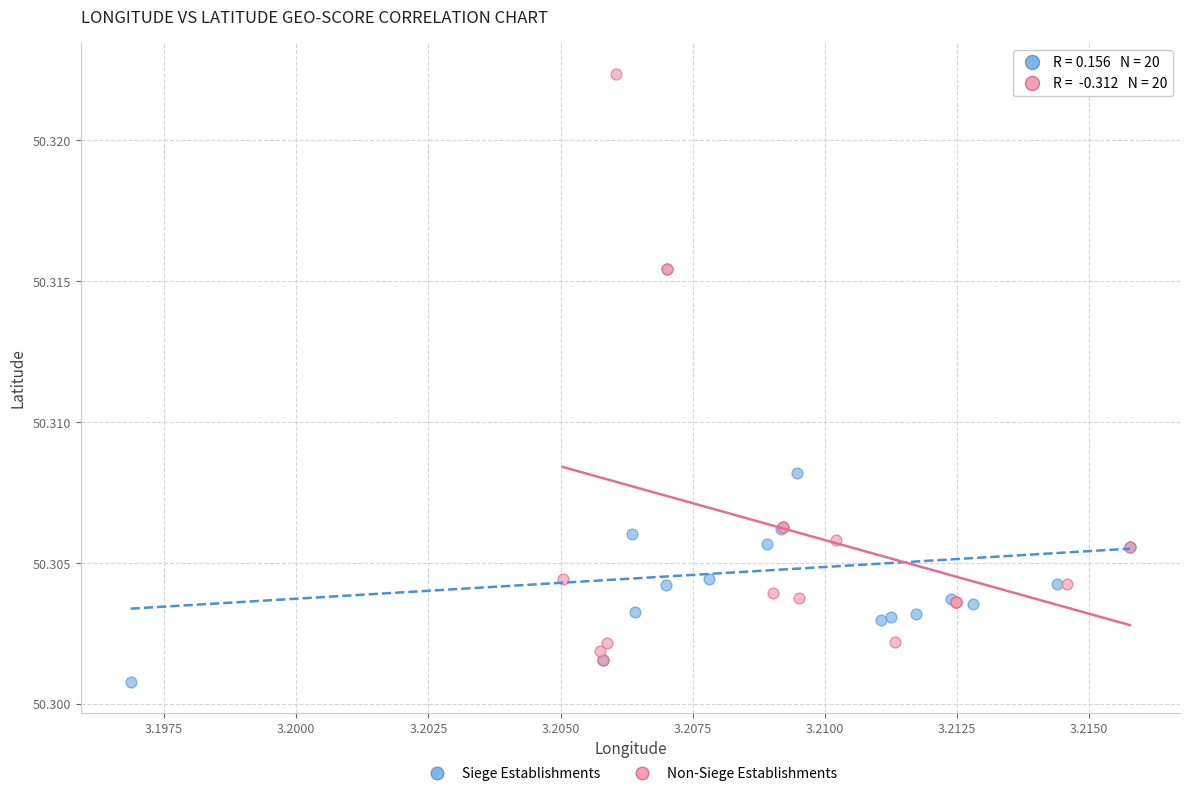

Which series has the widest spread of Y values?

Non-Siege Establishments